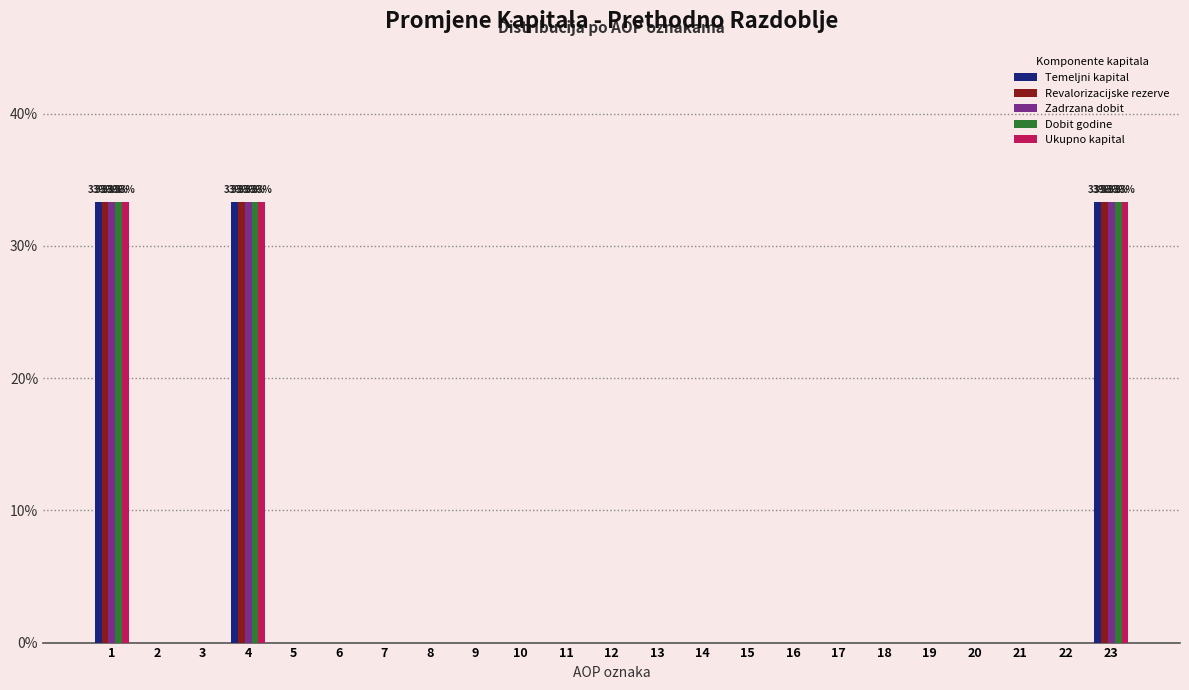

What is the maximum value shown in the chart?

33.3